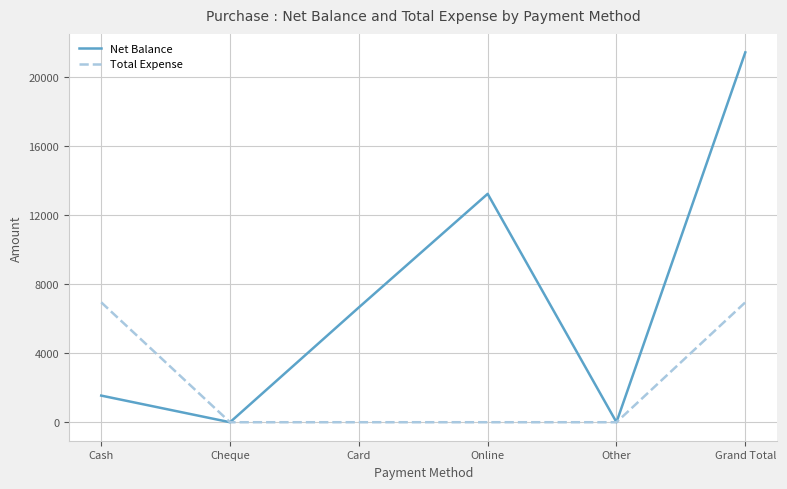

Is it true that Total Expense equals 0 at Card?

True